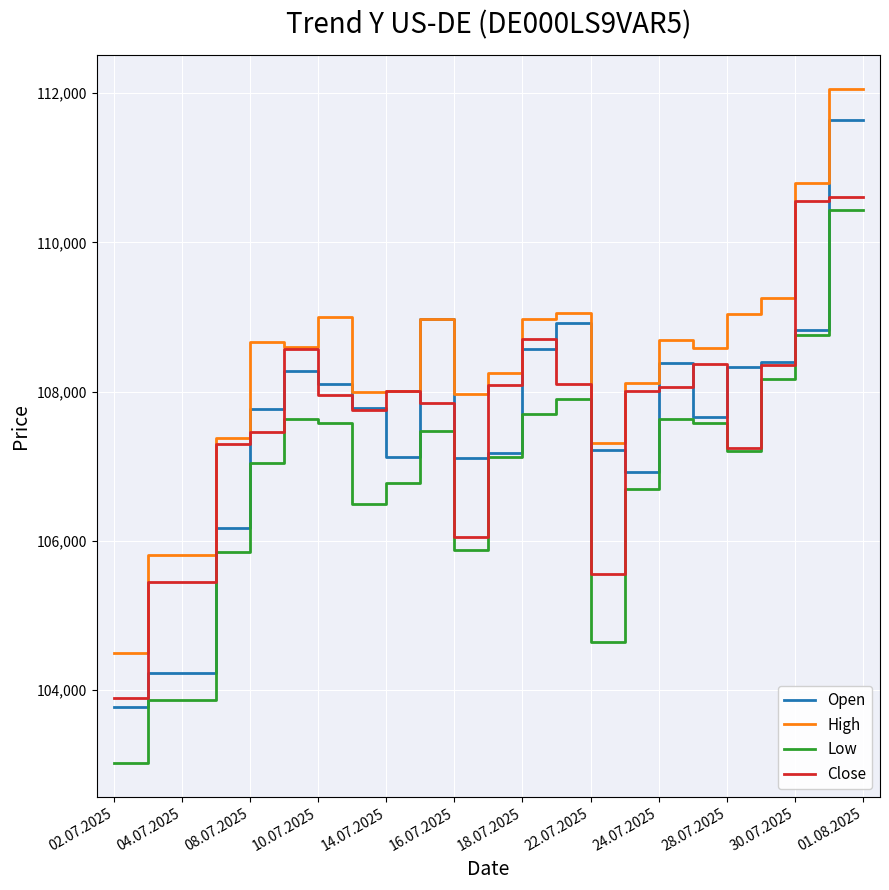

Which series has the largest range (max minus min)?

Open